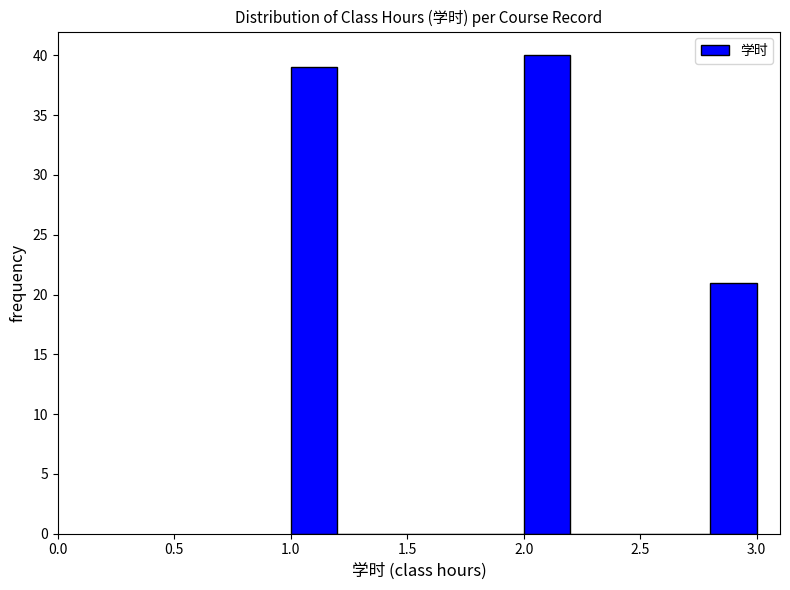

Which range on the x-axis has the tallest bar?

2.0 to 2.2